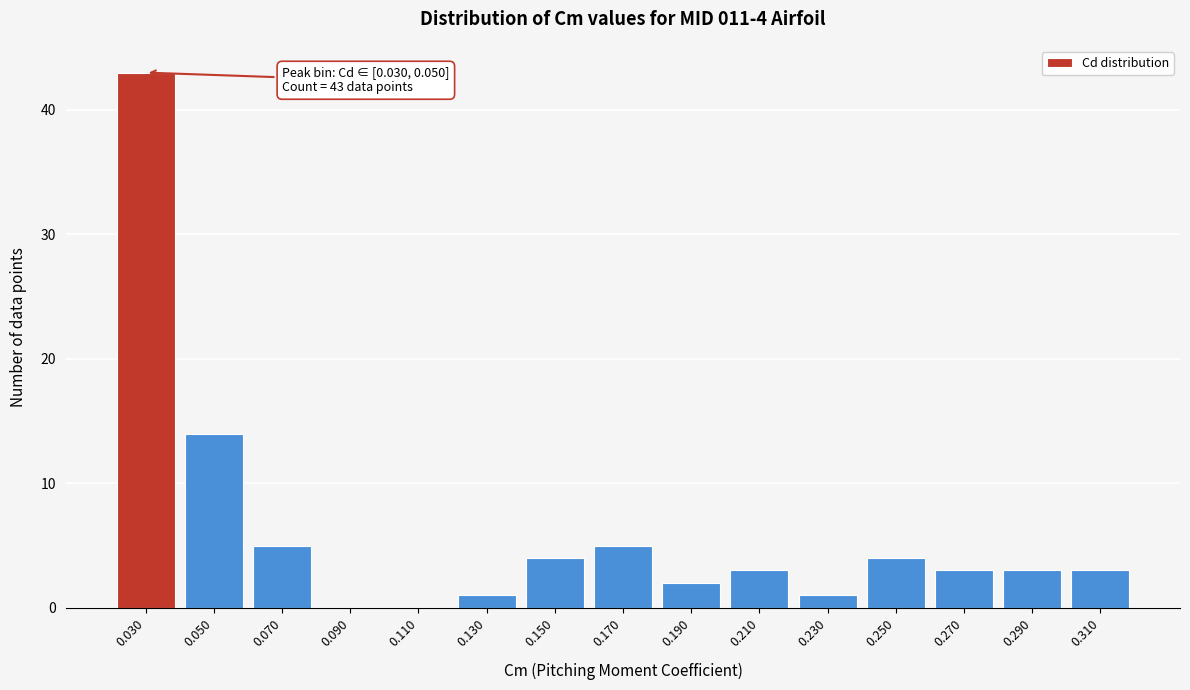

Reading left to right, what are all the values shown in this chart?

0.030=43	0.050=14	0.070=5	0.090=0	0.110=0	0.130=1	0.150=4	0.170=5	0.190=2	0.210=3	0.230=1	0.250=4	0.270=3	0.290=3	0.310=3